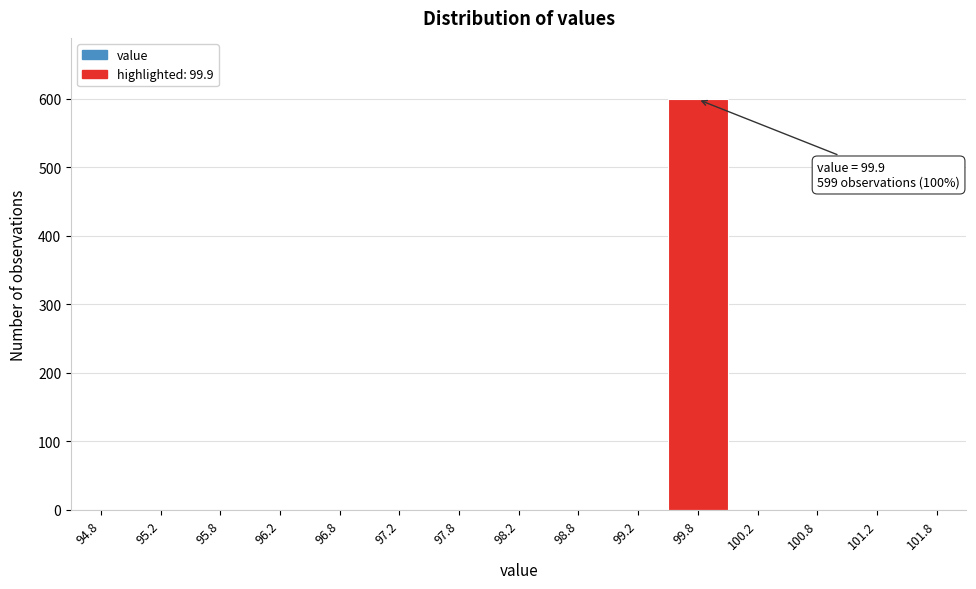

Over which range of the x-axis is the bar tallest?

99.5 to 100.0